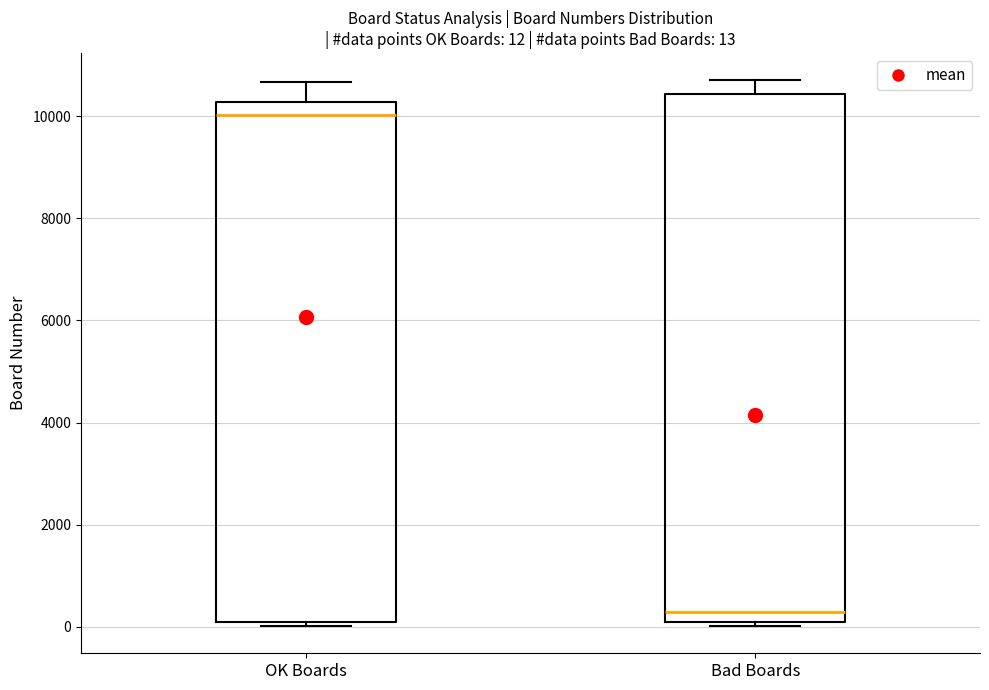

Which box's median line is the highest?

OK Boards